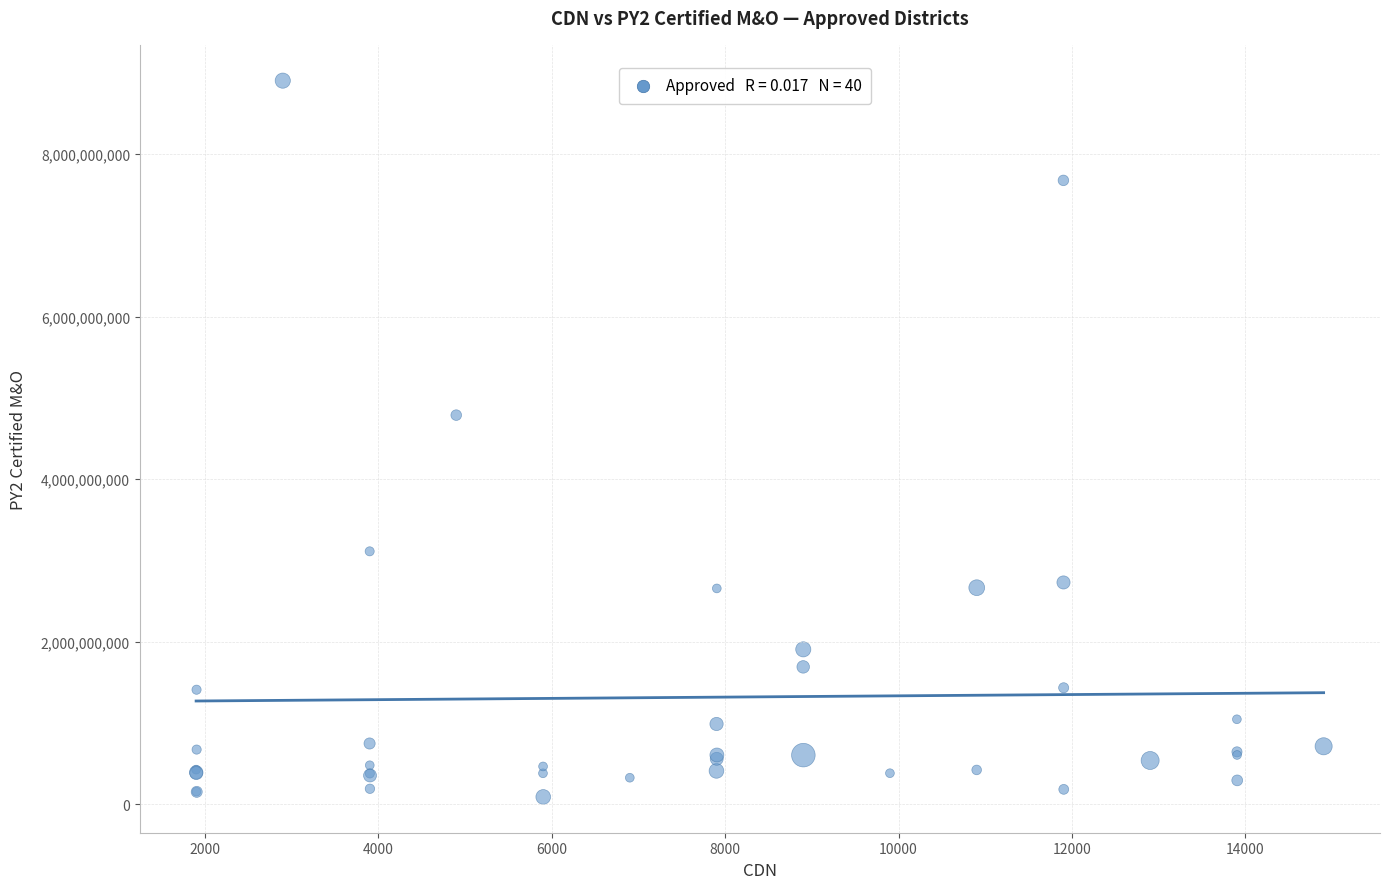

What Y value in the scatter plot is closest to 4497409483?

4788549058